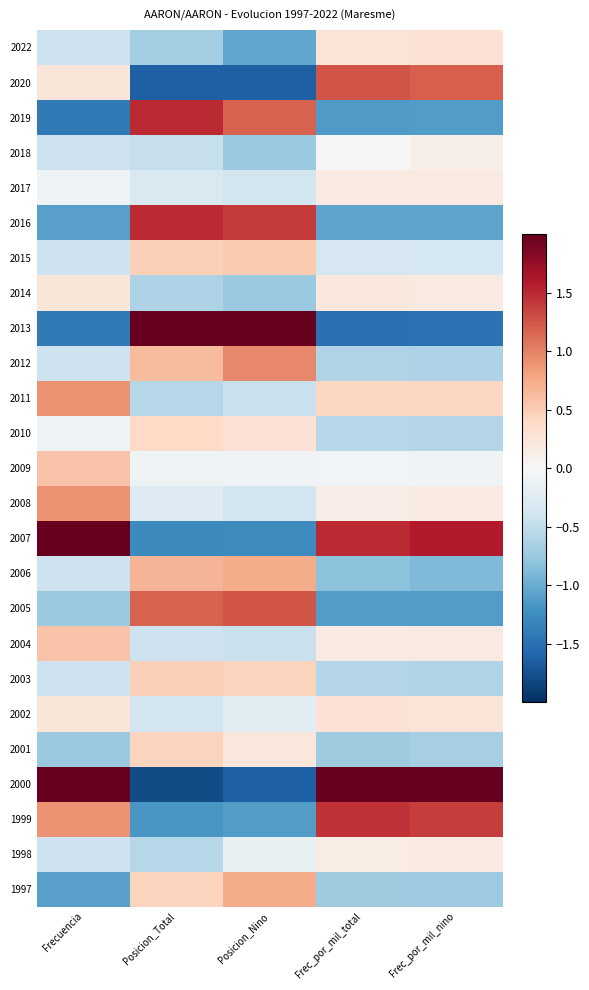

What is the greatest value displayed?

3.2